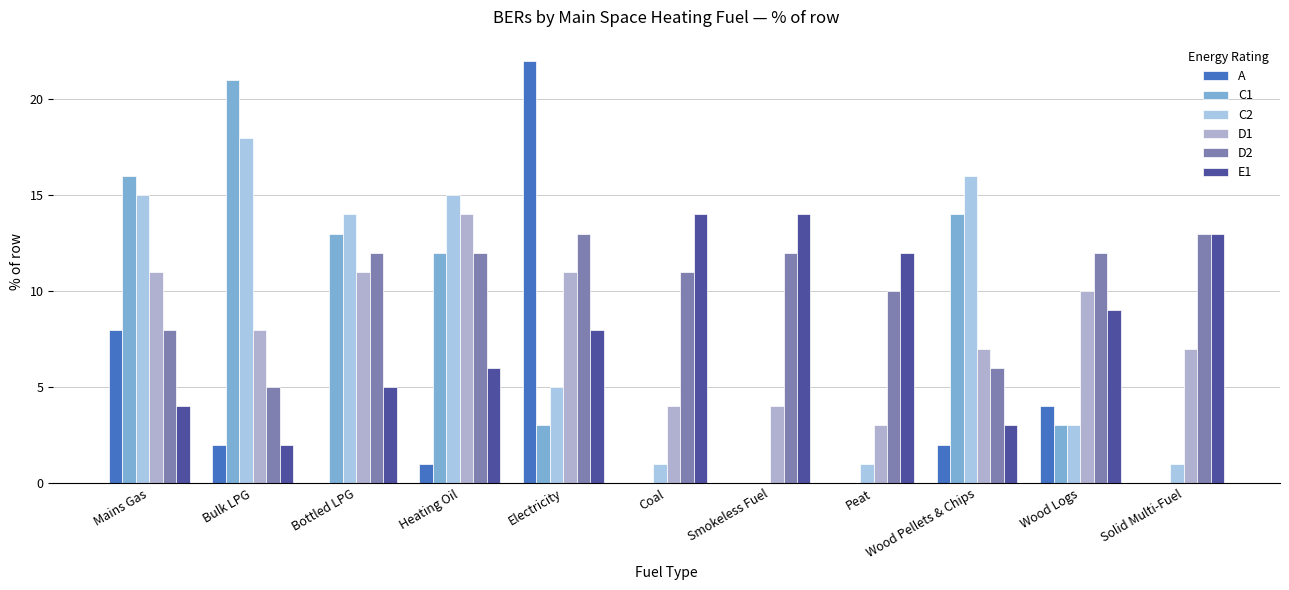

Rank the series at Bulk LPG from highest to lowest value.

C1, C2, D1, D2, A, E1